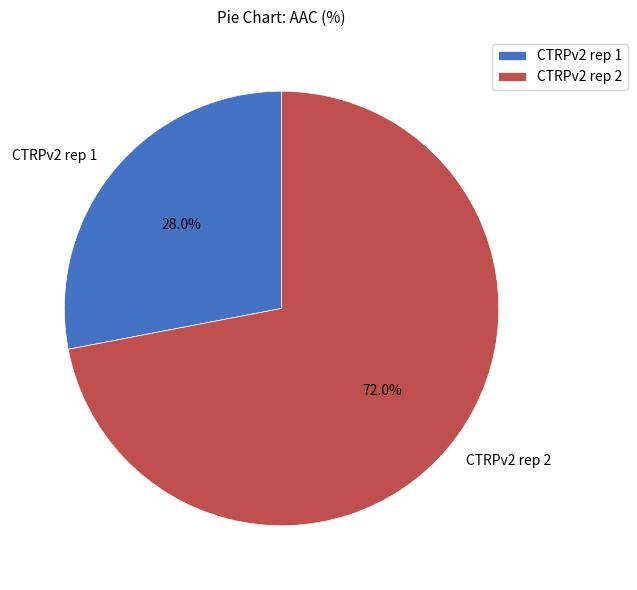

Rank the categories by value from lowest to highest.

CTRPv2 rep 1, CTRPv2 rep 2